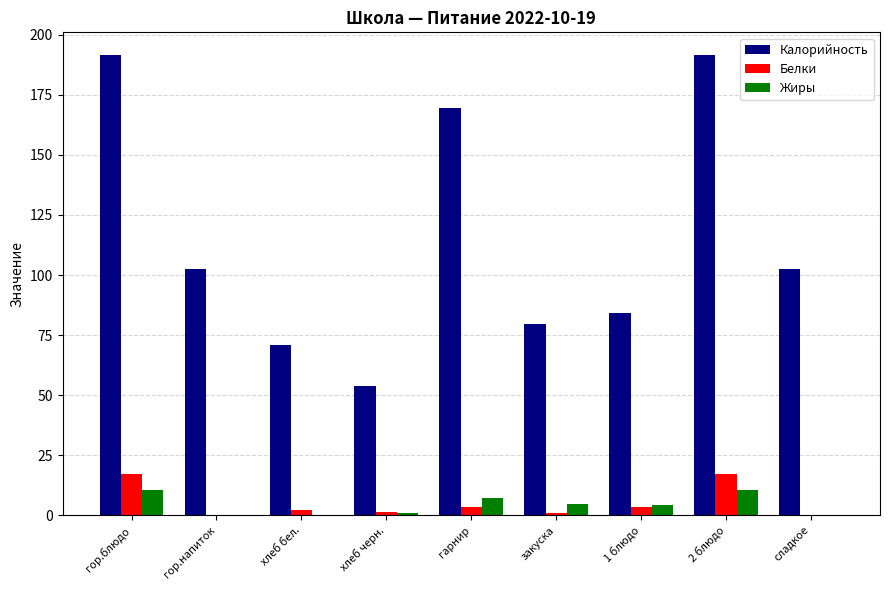

Which series changed the most between гор.напиток and хлеб черн.?

Калорийность